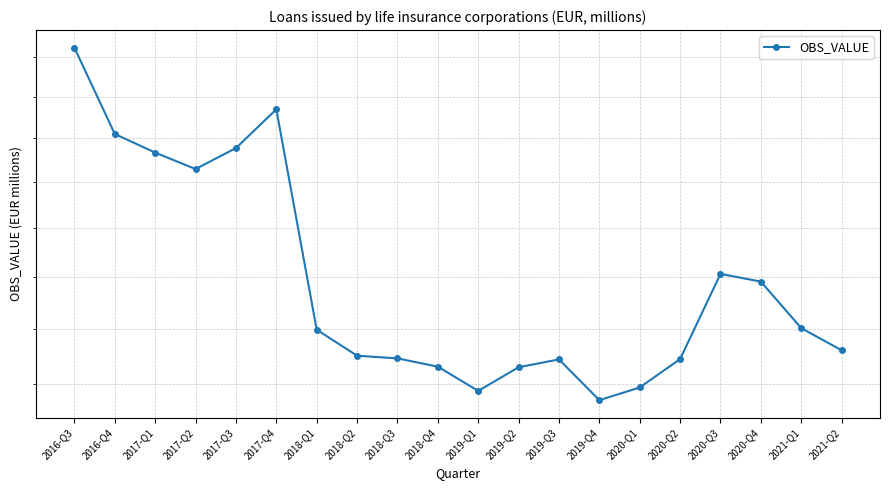

What is the label of the 18th point from the right?

2017-Q1